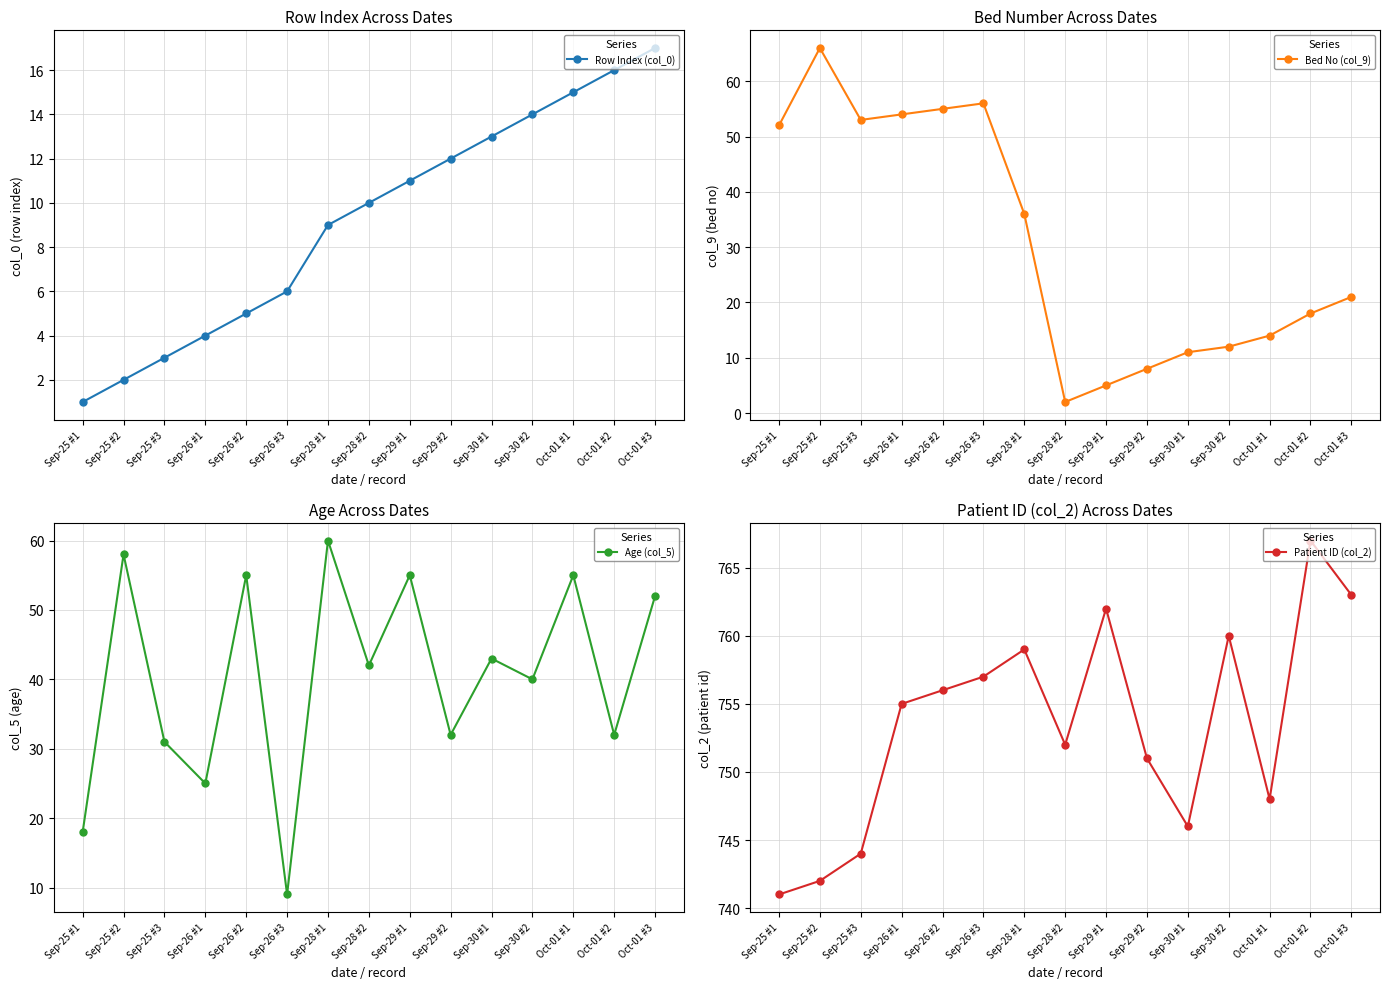

In Bed No (col_9), how many points are higher than both neighbors (excluding endpoints)?

2